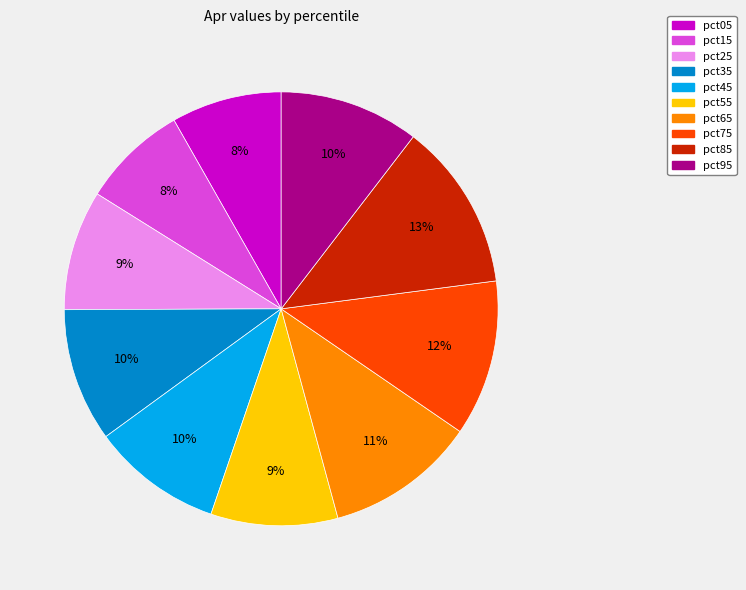

Which has a higher value, pct95 or pct25?

pct95